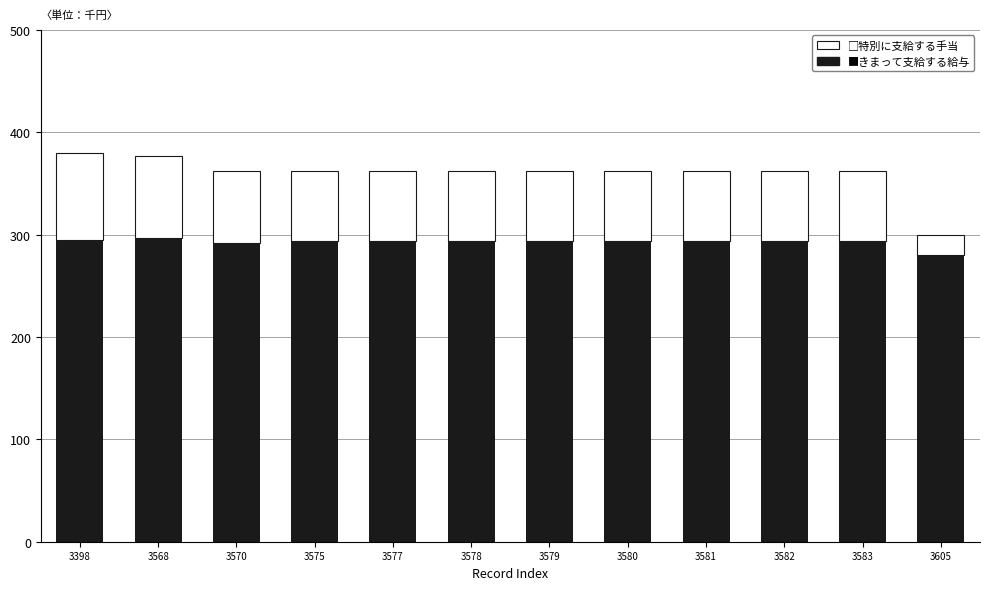

How many bars are there in total?

12